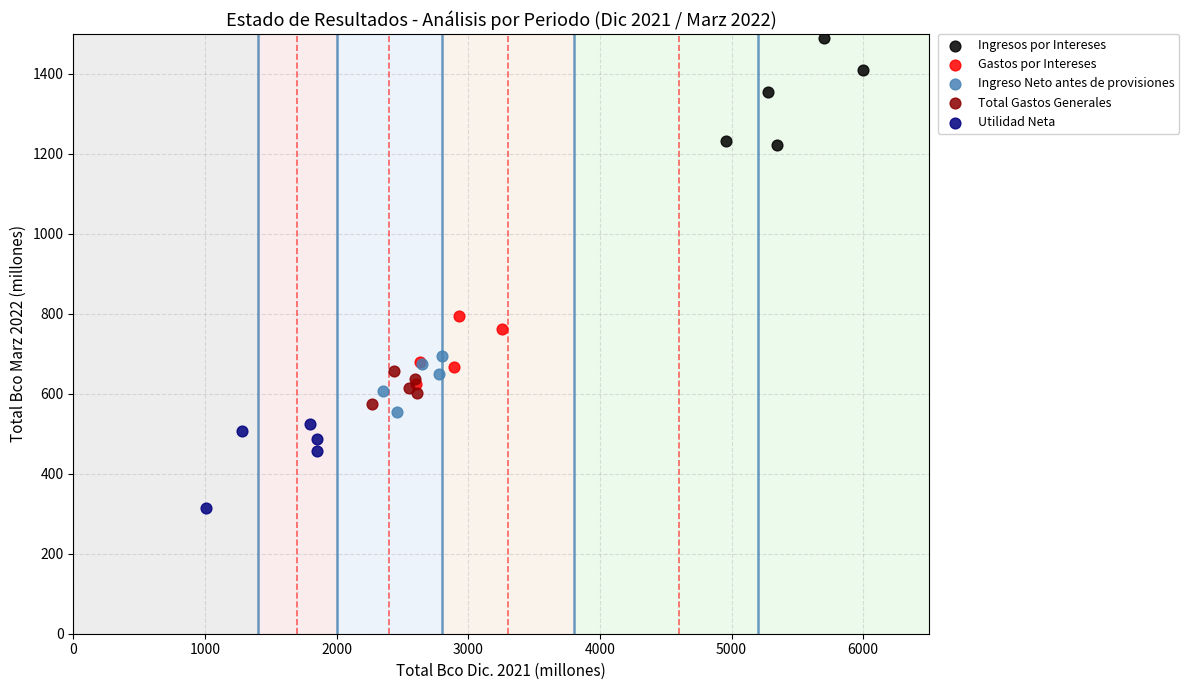

Which series contains the highest Y value?

Ingresos por Intereses